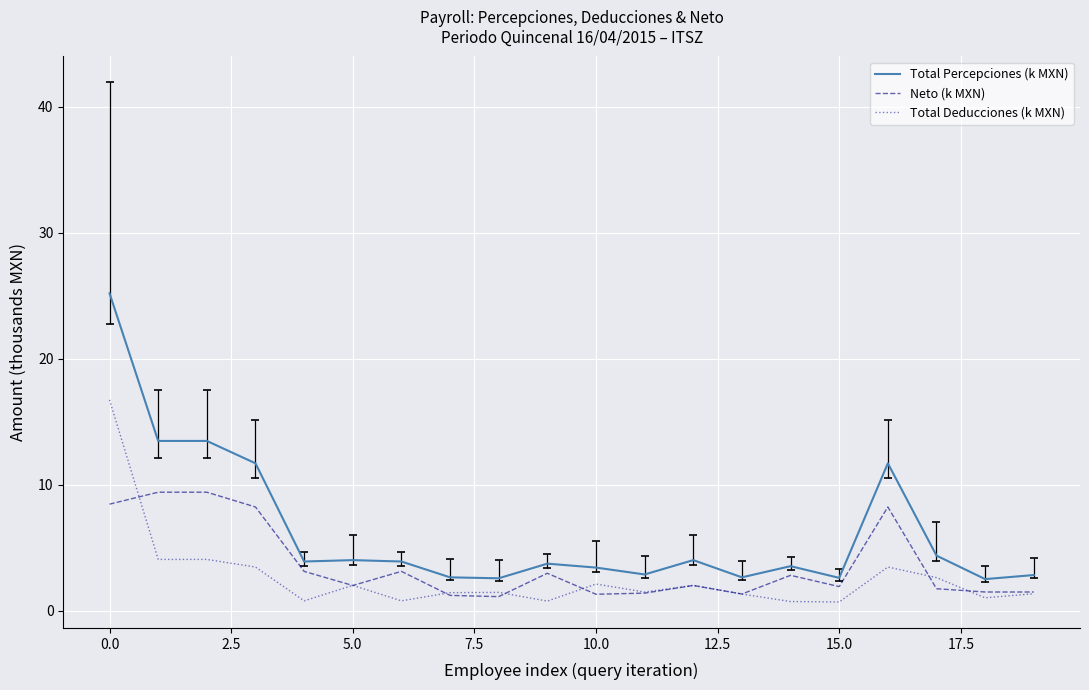

Which series has the largest total across all categories?

Total Percepciones (k MXN)